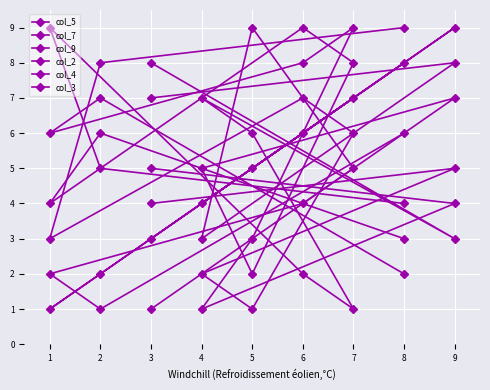

How many col_2 values are between 3 and 7?

5